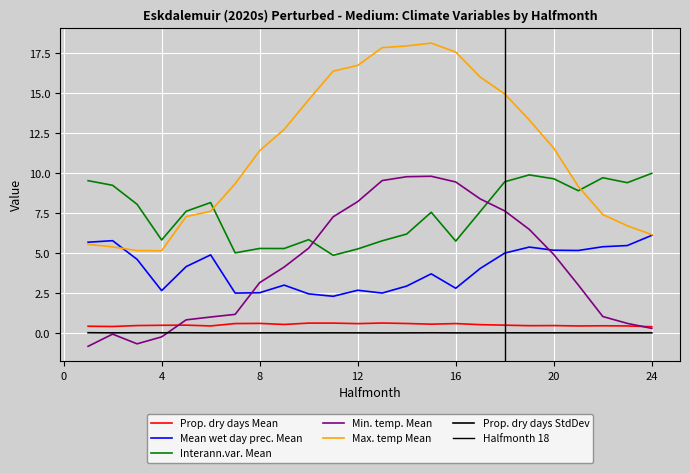

Where is Min. temp. Mean nearest to the value 4?

9